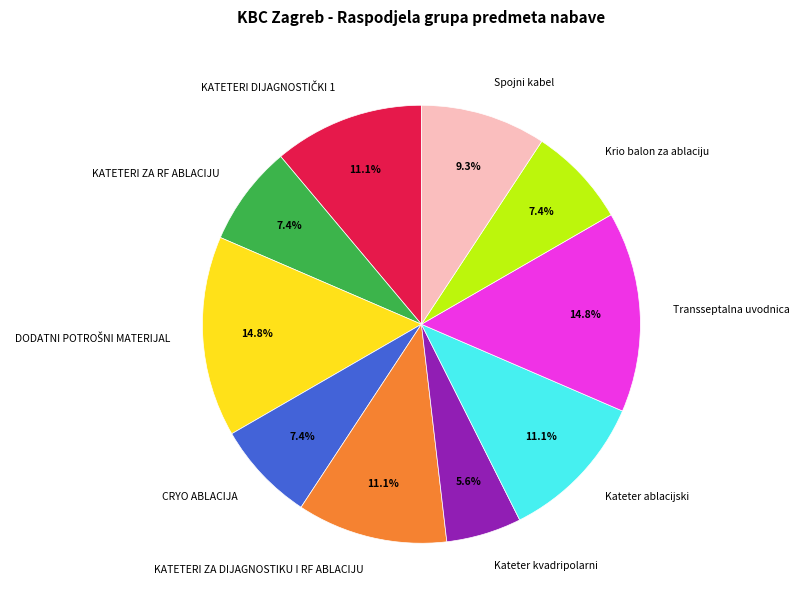

What is the smallest slice in the pie chart?

Kateter kvadripolarni